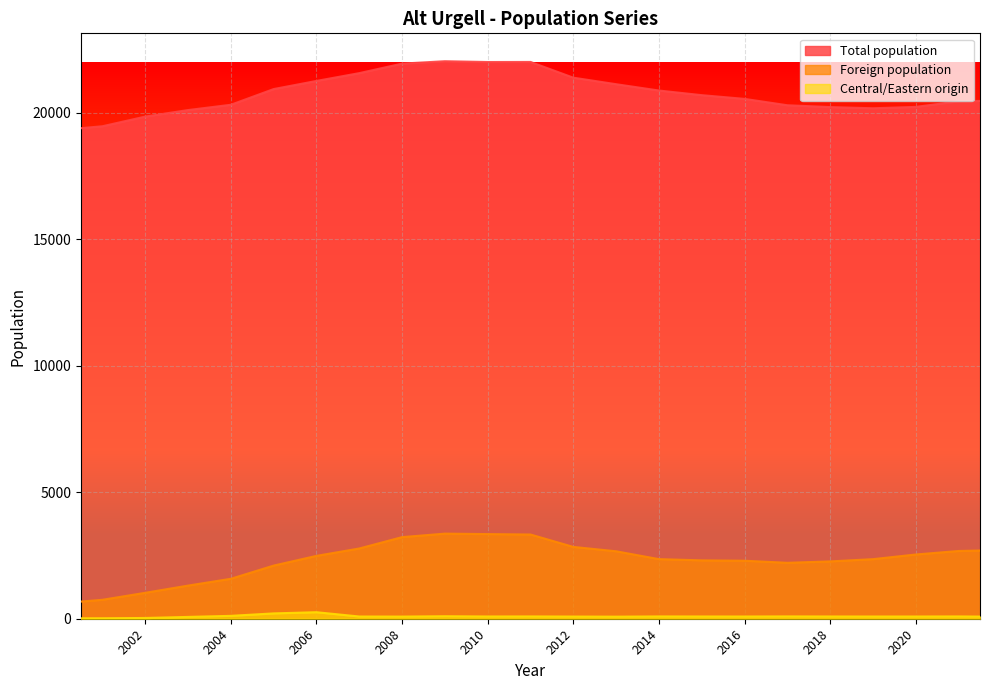

Reading left to right, transcribe all the data shown in this chart.

Total population: 2022=20482	2021=20453	2020=20231	2019=20177	2018=20224	2017=20296	2016=20548	2015=20695	2014=20878	2013=21128	2012=21386	2011=22008	2010=22005	2009=22037	2008=21942	2007=21566	2006=21257	2005=20936	2004=20315	2003=20106	2002=19848	2001=19466	2000=19315
Foreign population: 2022=2714	2021=2678	2020=2539	2019=2355	2018=2266	2017=2211	2016=2293	2015=2307	2014=2356	2013=2666	2012=2839	2011=3329	2010=3346	2009=3364	2008=3226	2007=2777	2006=2485	2005=2101	2004=1579	2003=1310	2002=1025	2001=749	2000=608
Central/Eastern origin: 2022=80	2021=91	2020=88	2019=88	2018=89	2017=92	2016=88	2015=89	2014=91	2013=82	2012=86	2011=91	2010=89	2009=99	2008=85	2007=88	2006=258	2005=211	2004=114	2003=72	2002=30	2001=19	2000=17